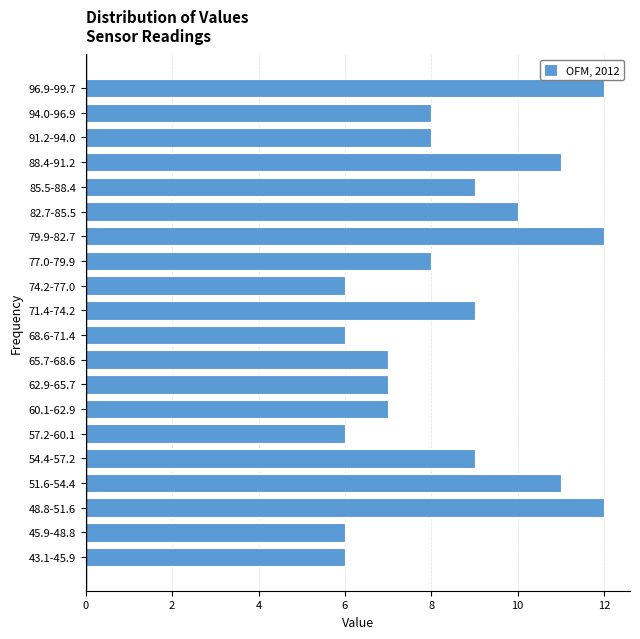

Reading bottom to top, extract all data points from this chart.

43.1-45.9=6	45.9-48.8=6	48.8-51.6=12	51.6-54.4=11	54.4-57.2=9	57.2-60.1=6	60.1-62.9=7	62.9-65.7=7	65.7-68.6=7	68.6-71.4=6	71.4-74.2=9	74.2-77.0=6	77.0-79.9=8	79.9-82.7=12	82.7-85.5=10	85.5-88.4=9	88.4-91.2=11	91.2-94.0=8	94.0-96.9=8	96.9-99.7=12